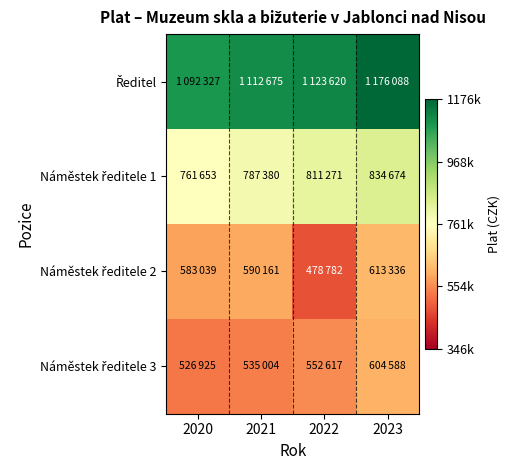

Which series changed the most between 2022 and 2023?

Náměstek ředitele 2